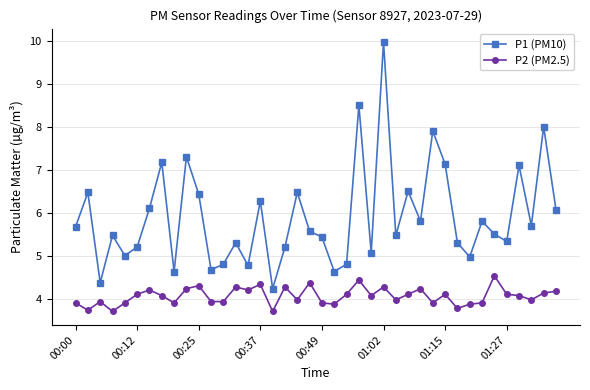

Which series has the largest total across all categories?

P1 (PM10)